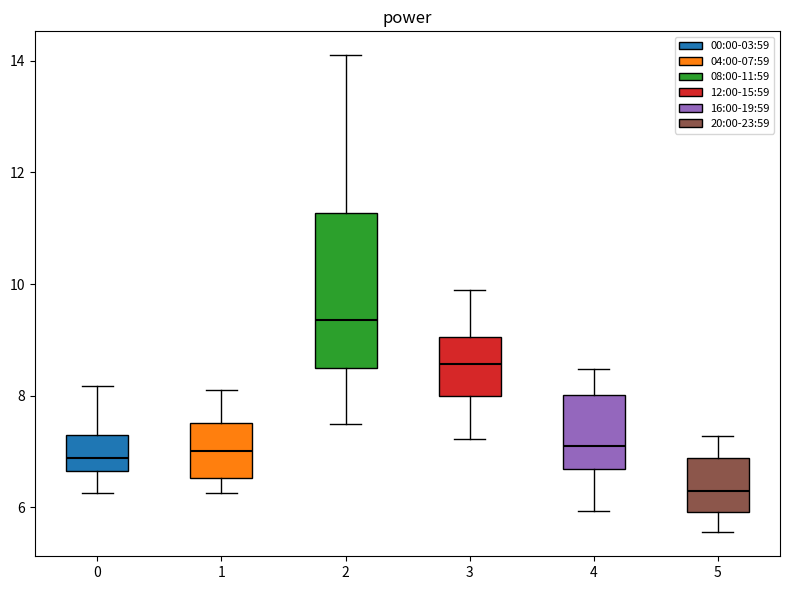

Where is the upper edge of the box at x = 4 on the y-axis? The values are not printed on the chart, so give them approximately, as read against the axis.

8.0